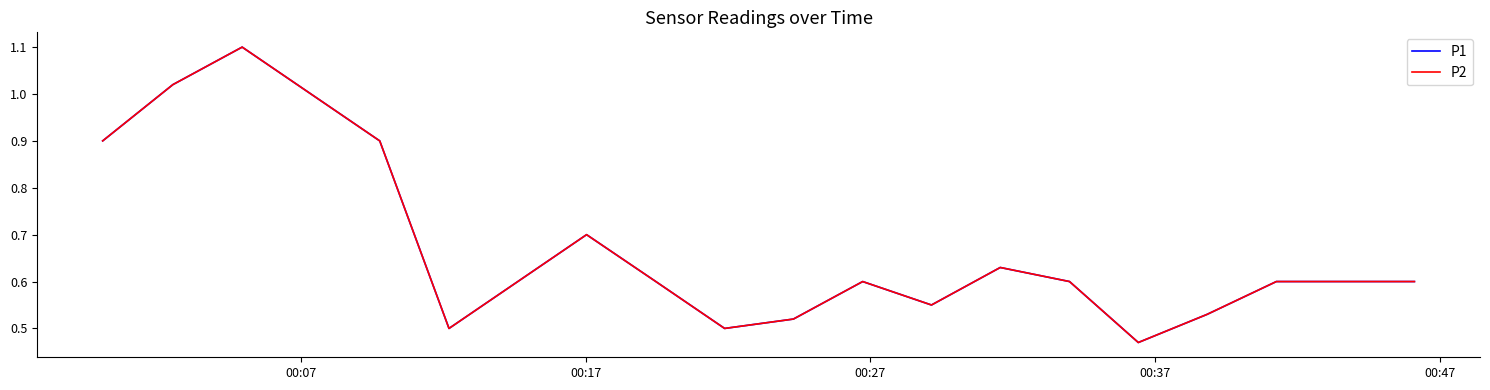

Reading left to right, transcribe all the data shown in this chart.

P1: 0.9	1.0	1.1	1.0	0.9	0.5	0.6	0.7	0.6	0.5	0.5	0.6	0.6	0.6	0.6	0.5	0.5	0.6	0.6	0.6
P2: 0.9	1.0	1.1	1.0	0.9	0.5	0.6	0.7	0.6	0.5	0.5	0.6	0.6	0.6	0.6	0.5	0.5	0.6	0.6	0.6